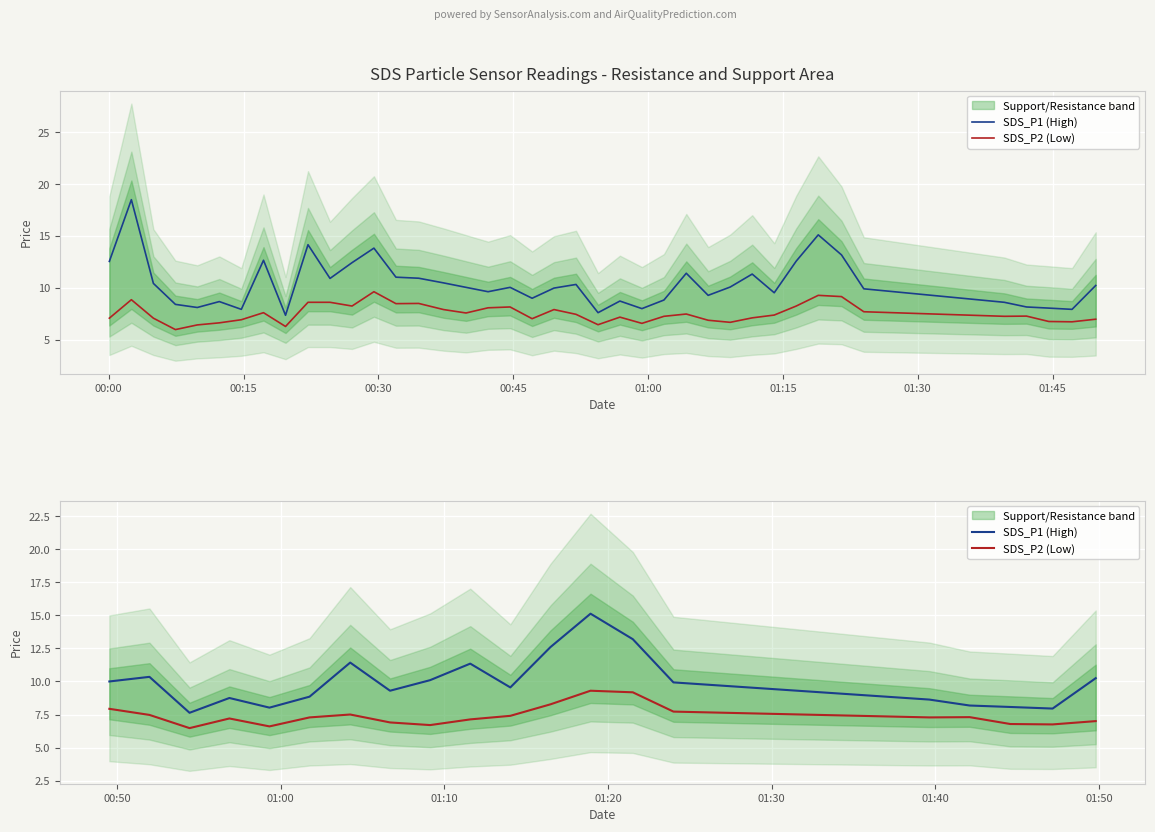

Rank the series by their average value, from lowest to highest.

SDS_P2 (Low), SDS_P1 (High)